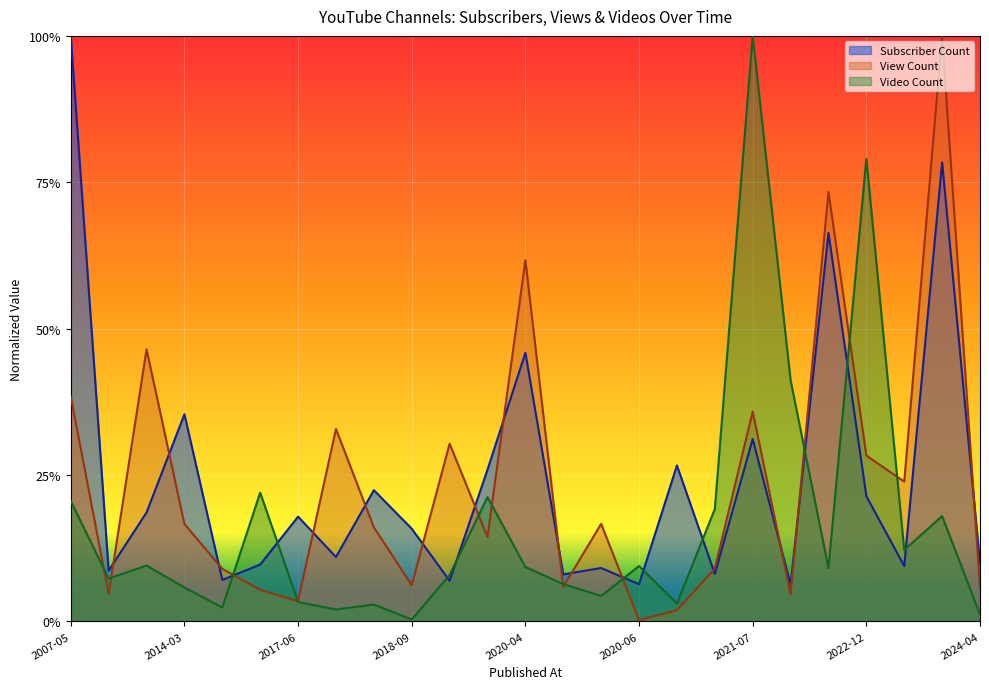

Does the chart display data point markers on the line(s)?

No